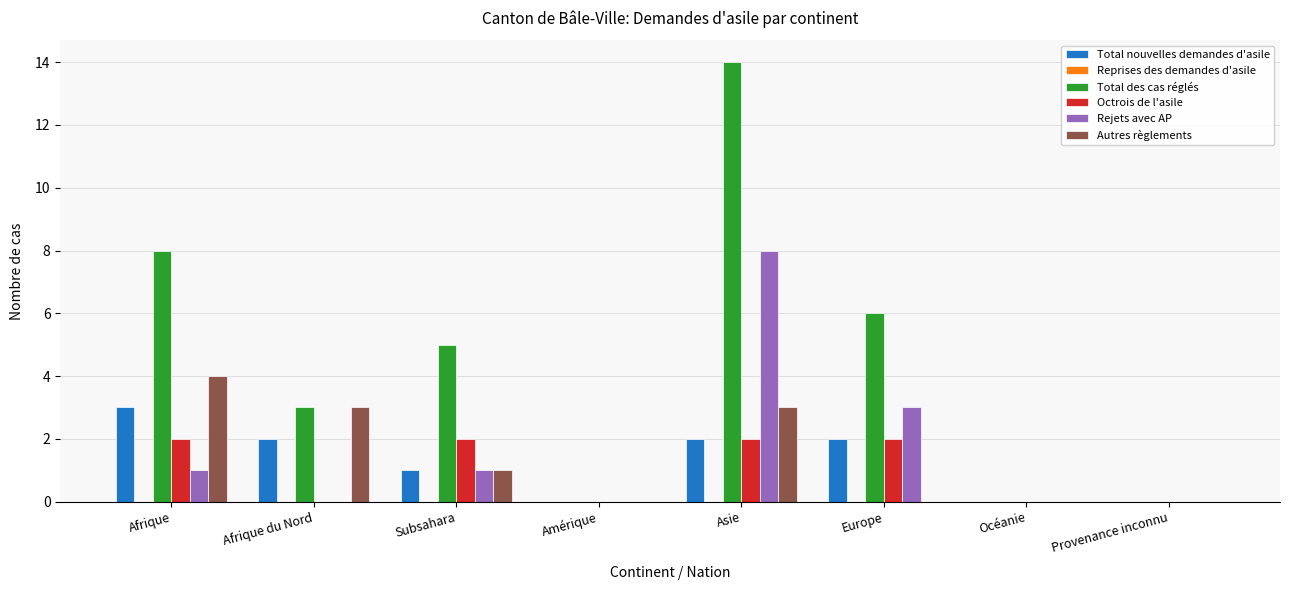

Which category has the highest value in the Total nouvelles demandes d'asile series?

Afrique